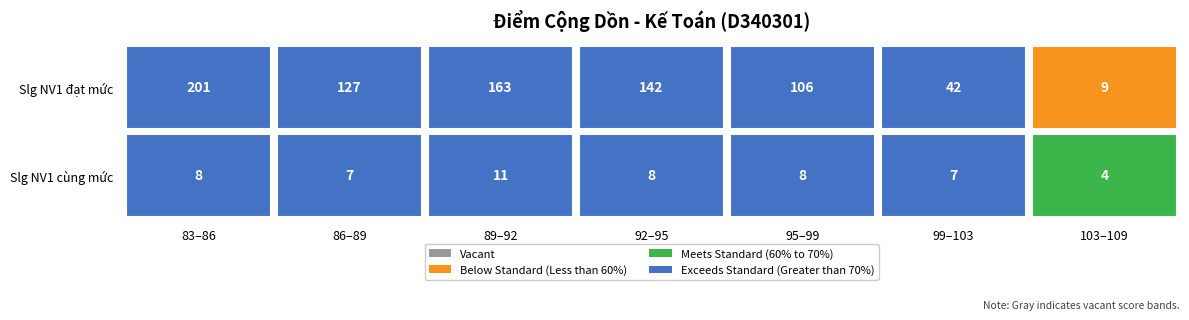

What is the sum of all Slg NV1 cùng mức values?

53.0